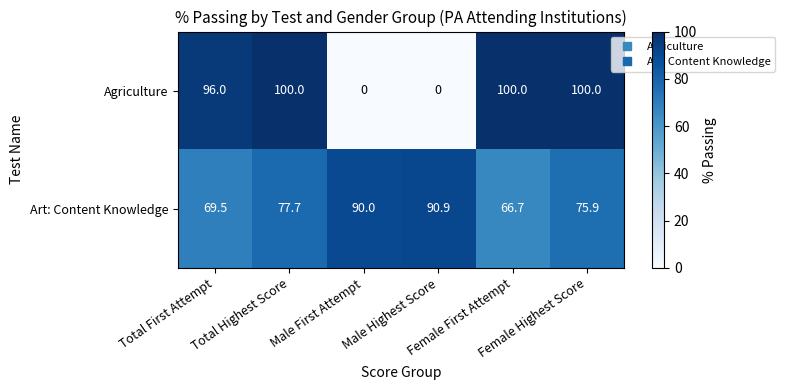

What is the total value across all series at Female First Attempt?

166.7